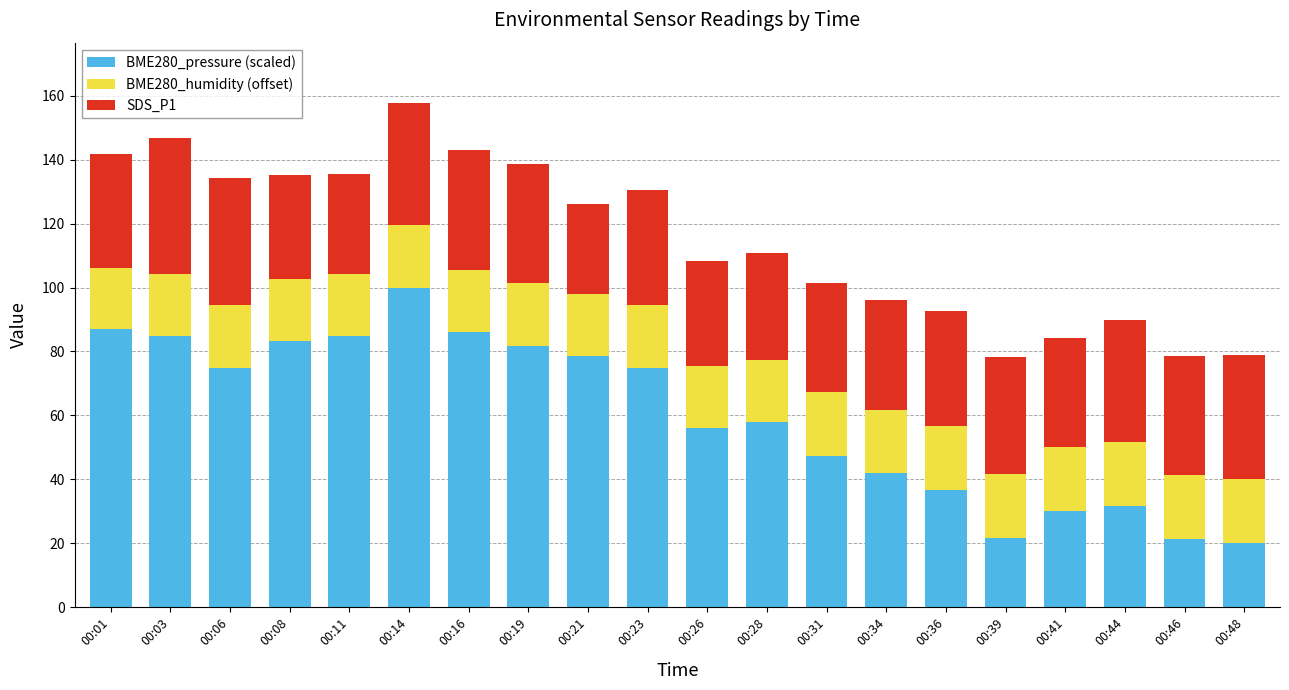

What is the difference between the maximum and minimum values in the BME280_pressure (scaled) series?

80.0